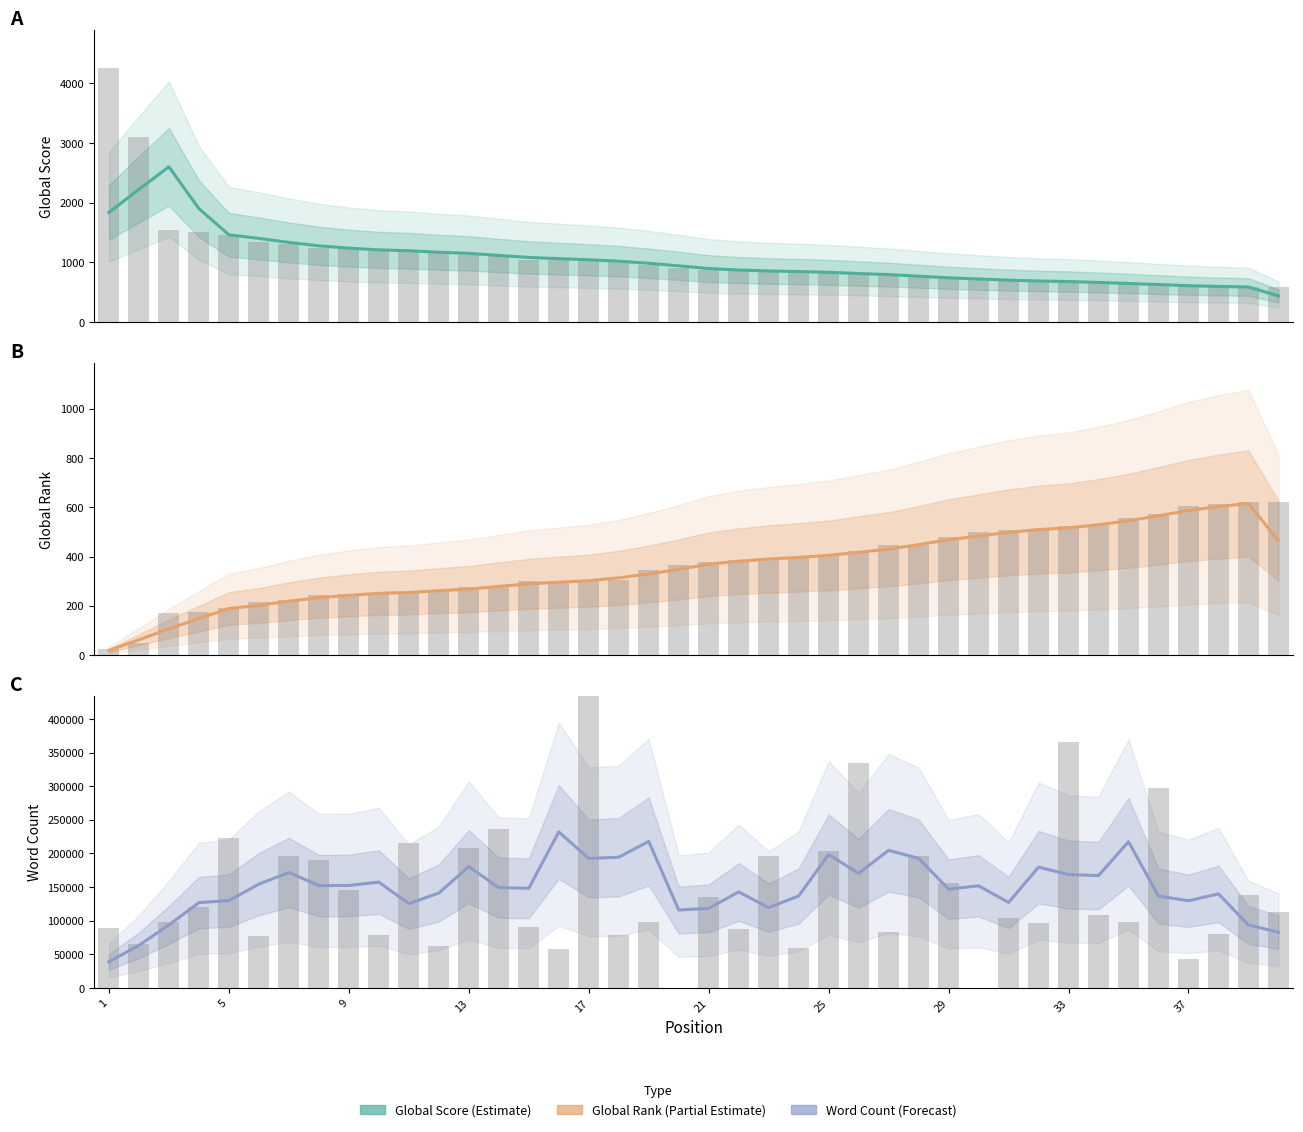

What is the difference between the maximum and minimum values in the Global Score (Estimate) series?

2161.5